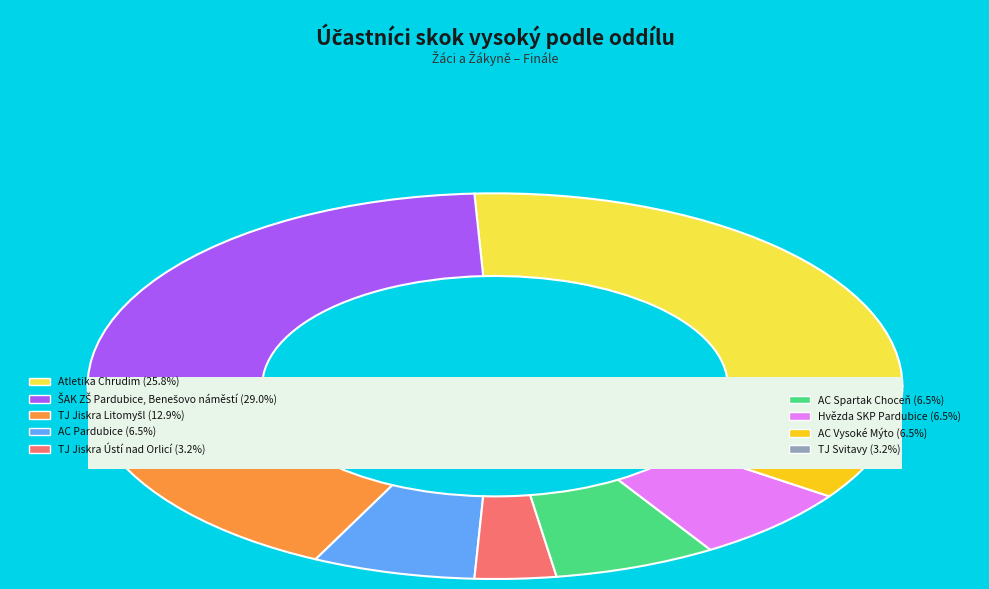

True or false: AC Pardubice accounts for 6% of the total.

True